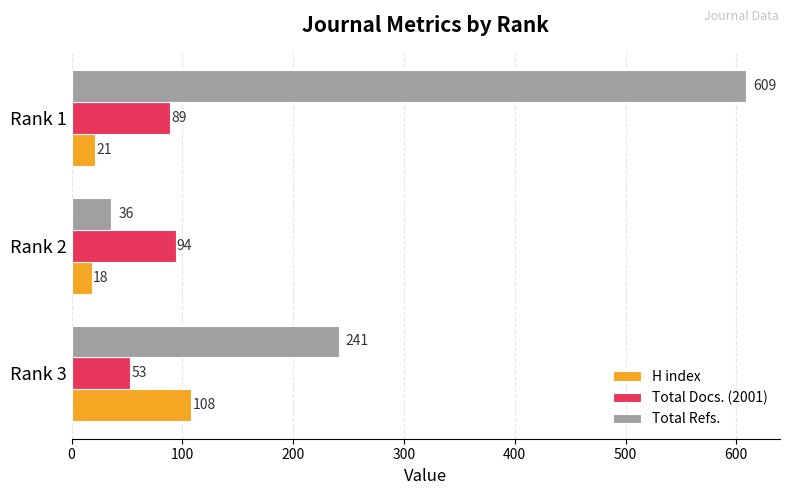

At which label is Total Docs. (2001) closest to 73?

Rank 1